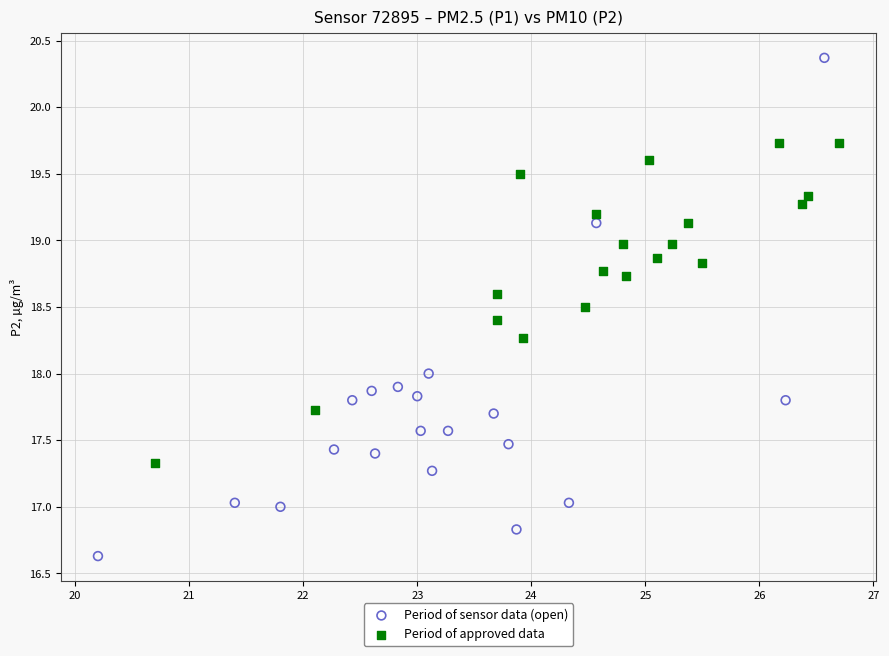

Which series reaches the minimum Y coordinate?

Period of sensor data (open)